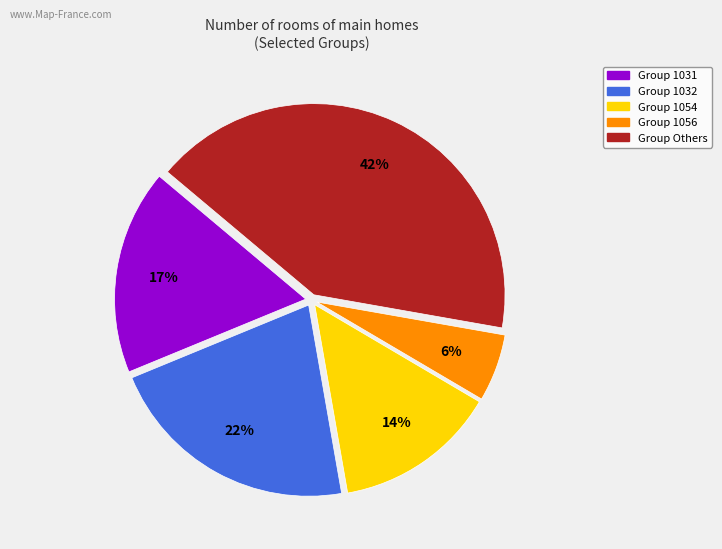

Does any single category account for the majority?

No